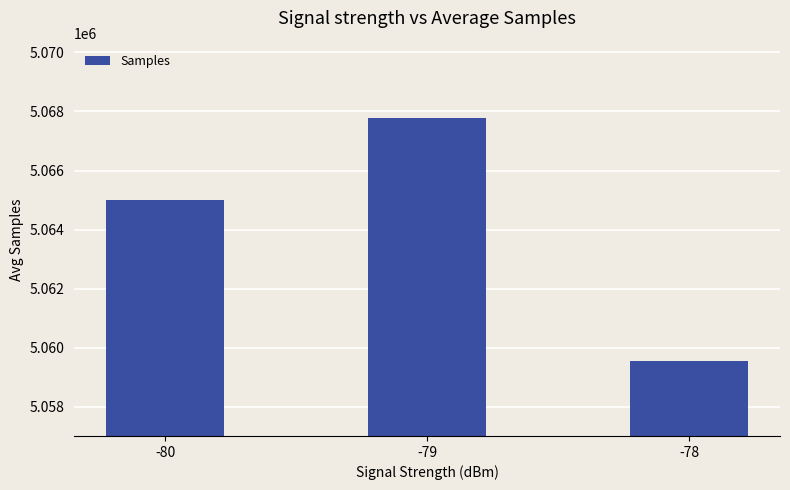

List the labels in order of value, largest first.

-79, -80, -78